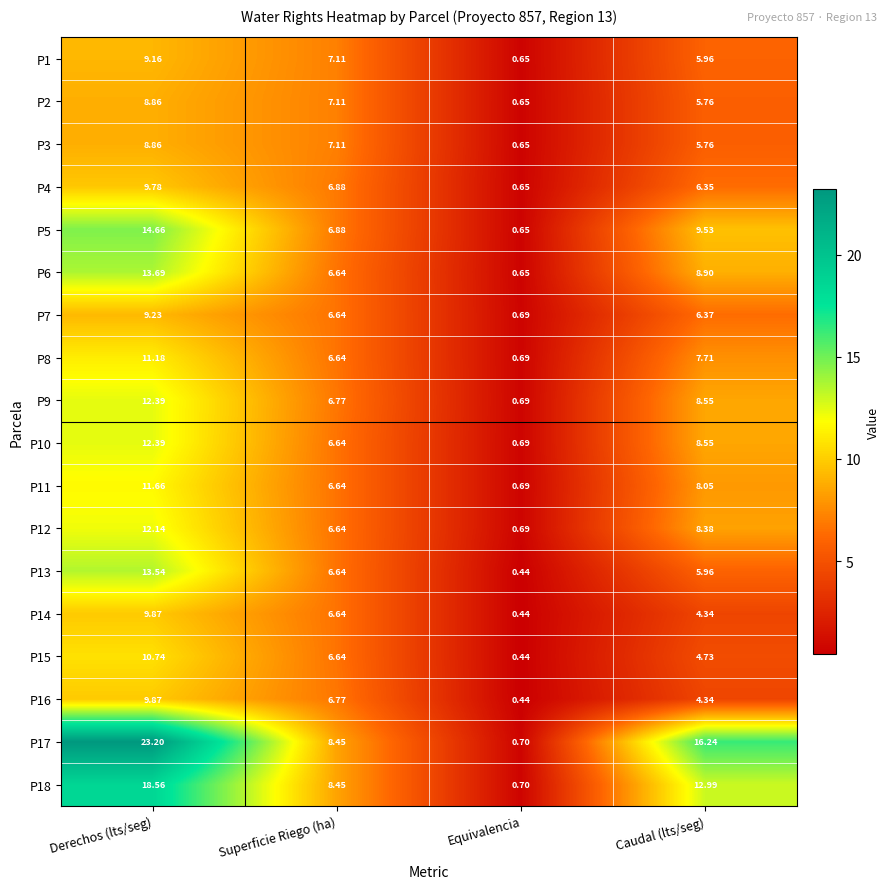

At which label does P8 first exceed 7?

Derechos (lts/seg)